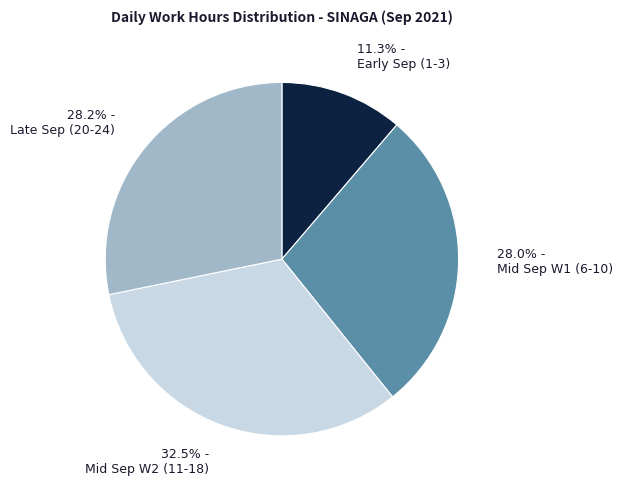

Combined, do 11.3% - Early Sep (1-3) and 28.2% - Late Sep (20-24) account for over 50%?

No